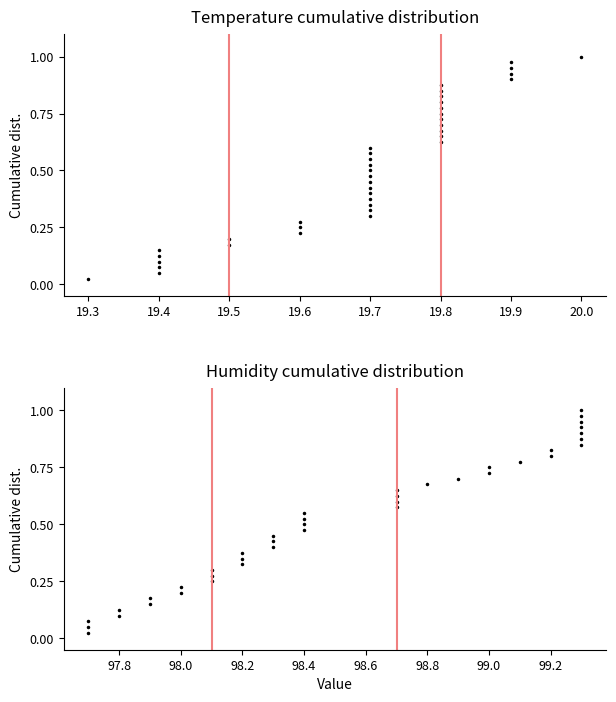

What is the highest value of the Temp series?

1.0